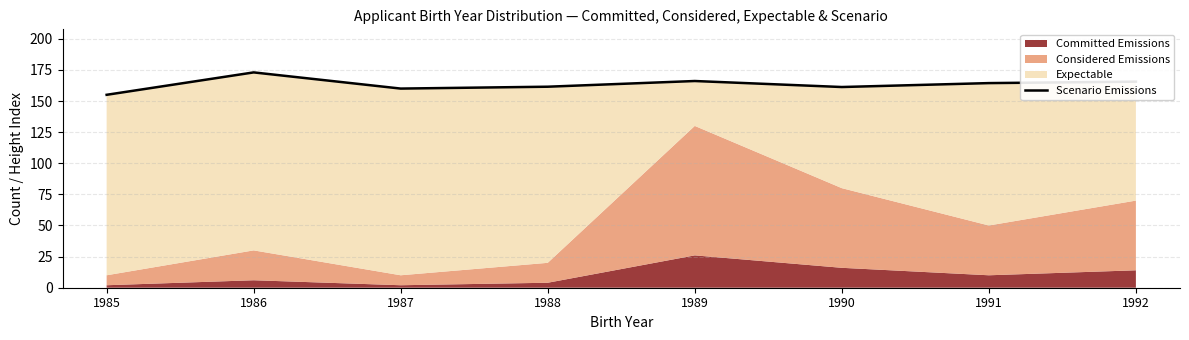

Count the number of values greater than 164.

4